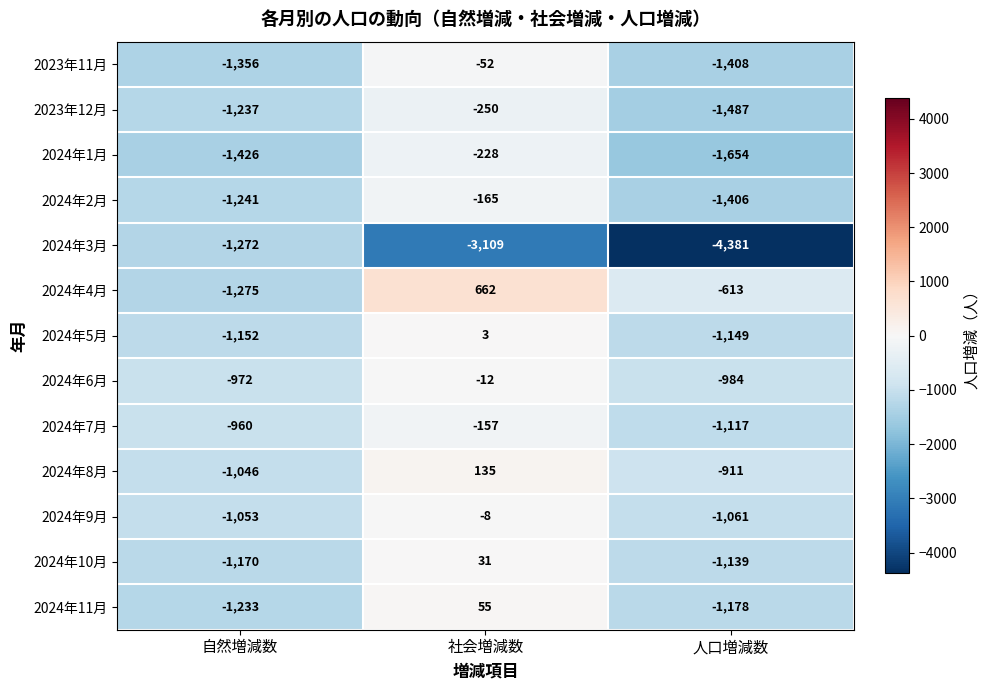

Which category has the lowest value across all series?

人口増減数